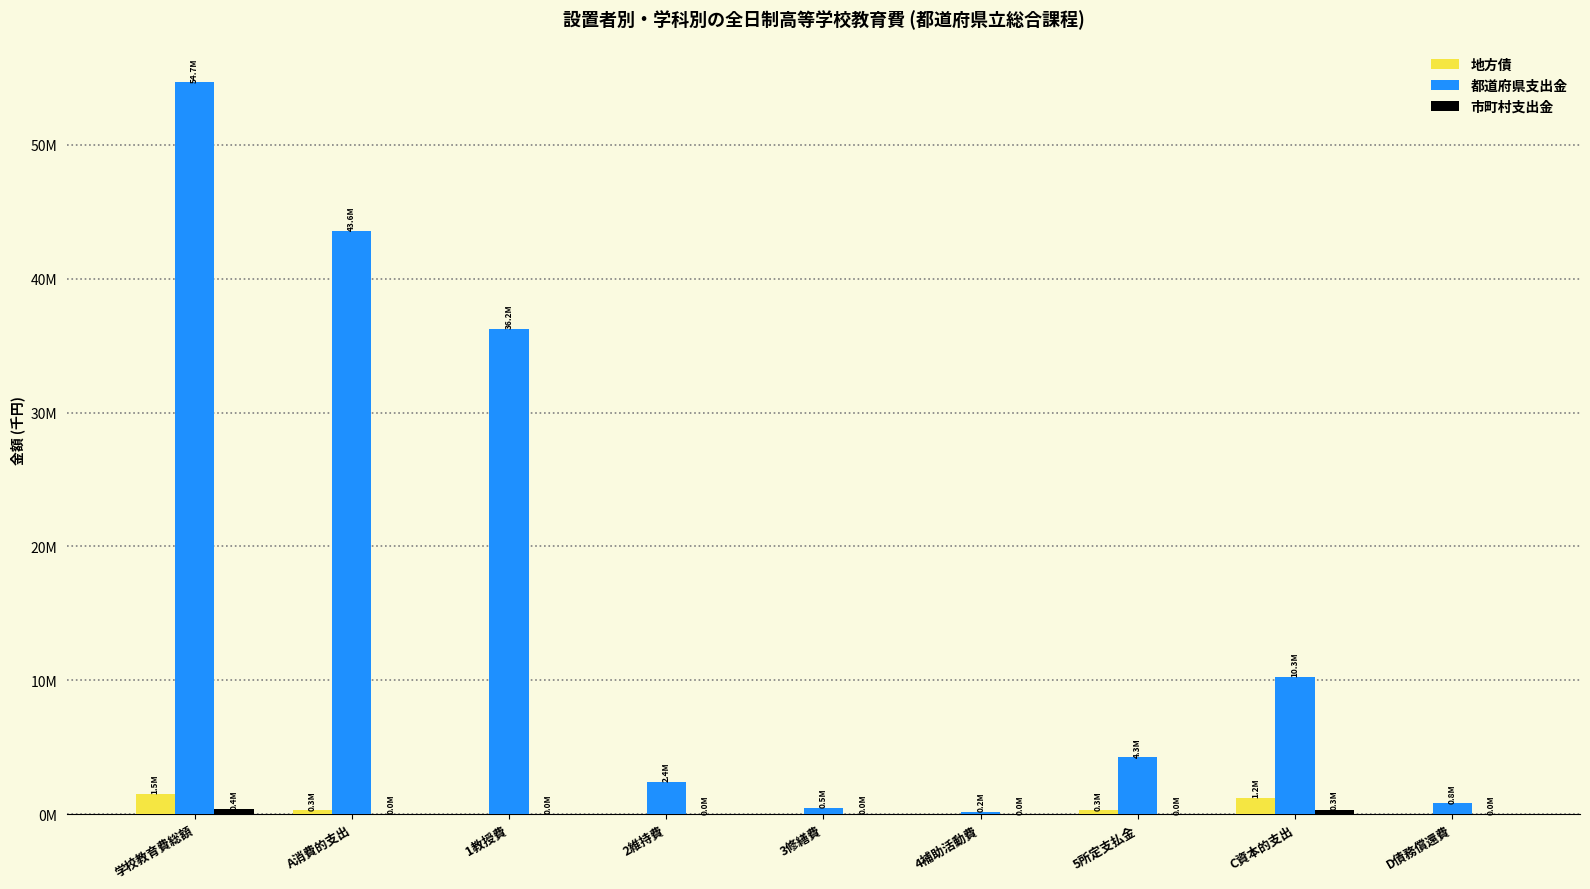

Does the chart contain stacked bars?

No